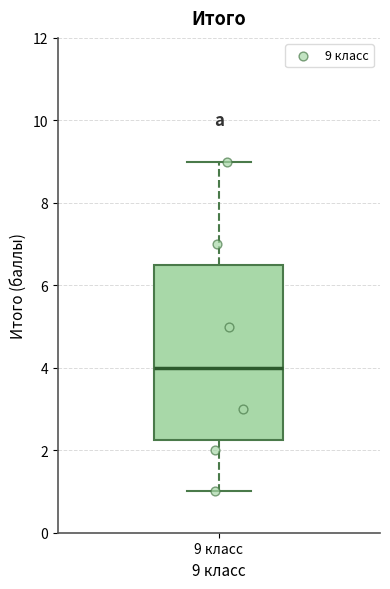

Read this box plot against the y-axis: the position of the median line, the range covered by the box, and the ends of both whiskers. The values are not printed on the chart, so give them approximately, as read against the axis.

median 4.0, box 2.2 to 6.6, whiskers 1.0 to 9.0